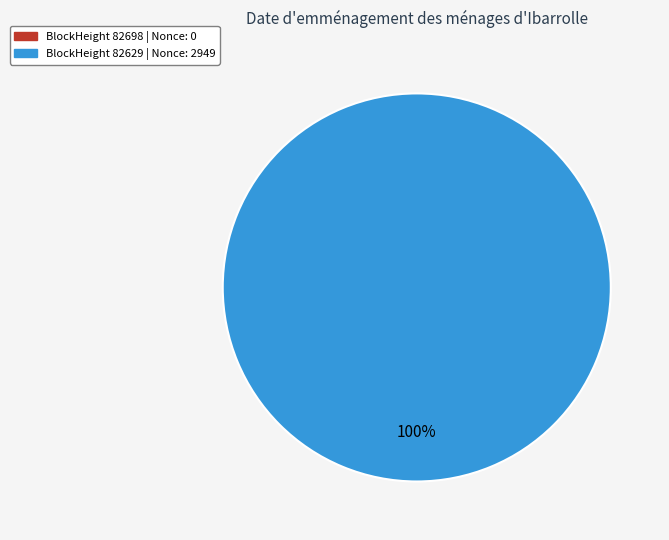

Is it true that 82698 is 0% of the pie?

True